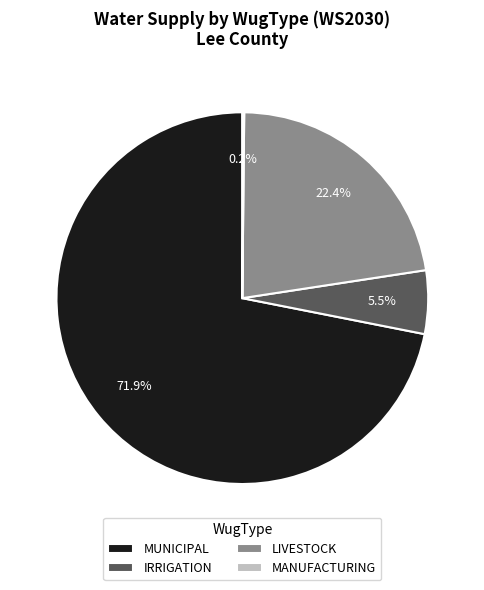

Between LIVESTOCK and IRRIGATION, which is larger?

LIVESTOCK